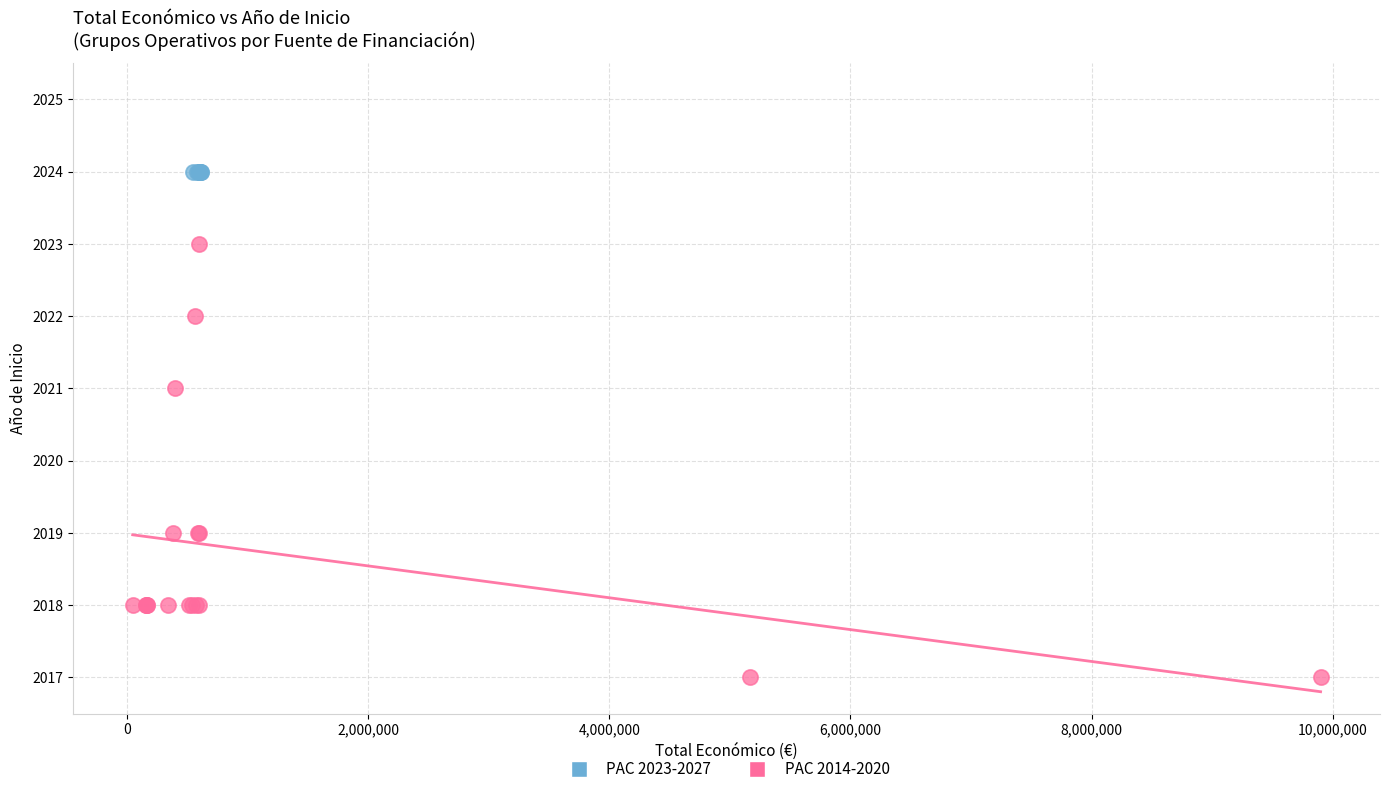

Which series contains the lowest Y value?

PAC 2014-2020